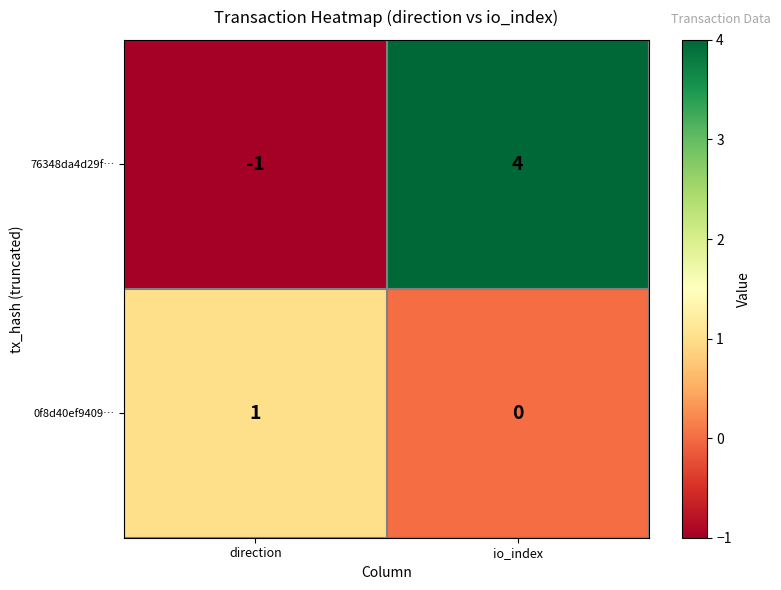

List the series in order of their overall mean, highest first.

76348da4d29f…, 0f8d40ef9409…